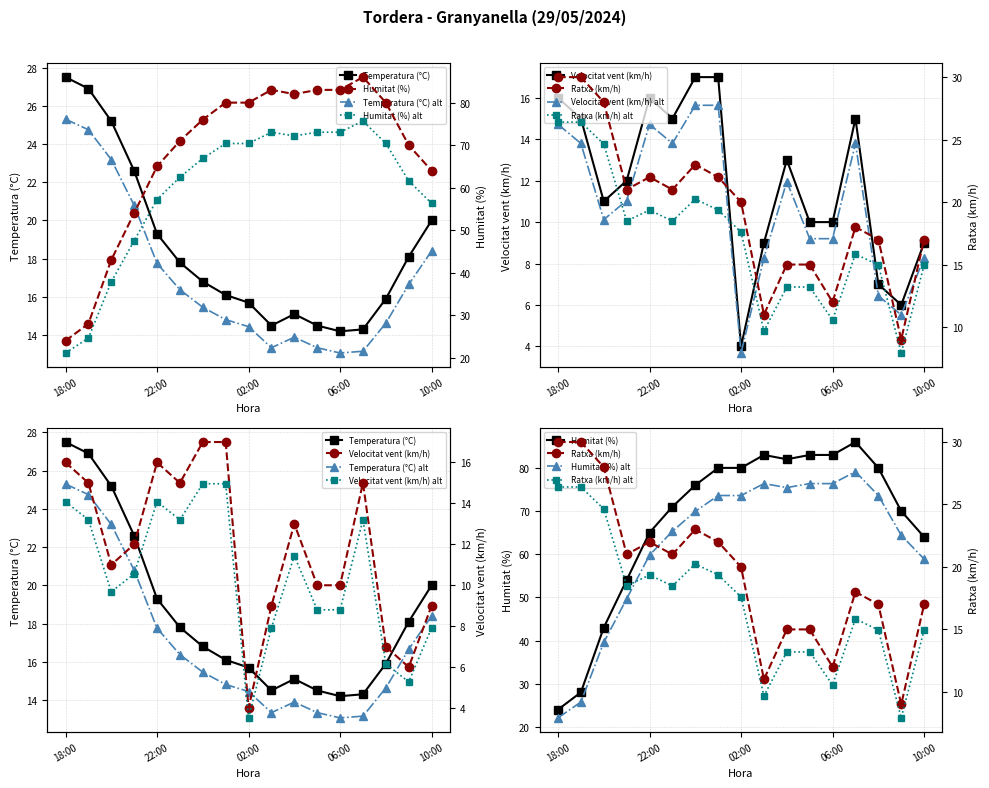

What is the highest value of the Humitat (%) series?

86.0